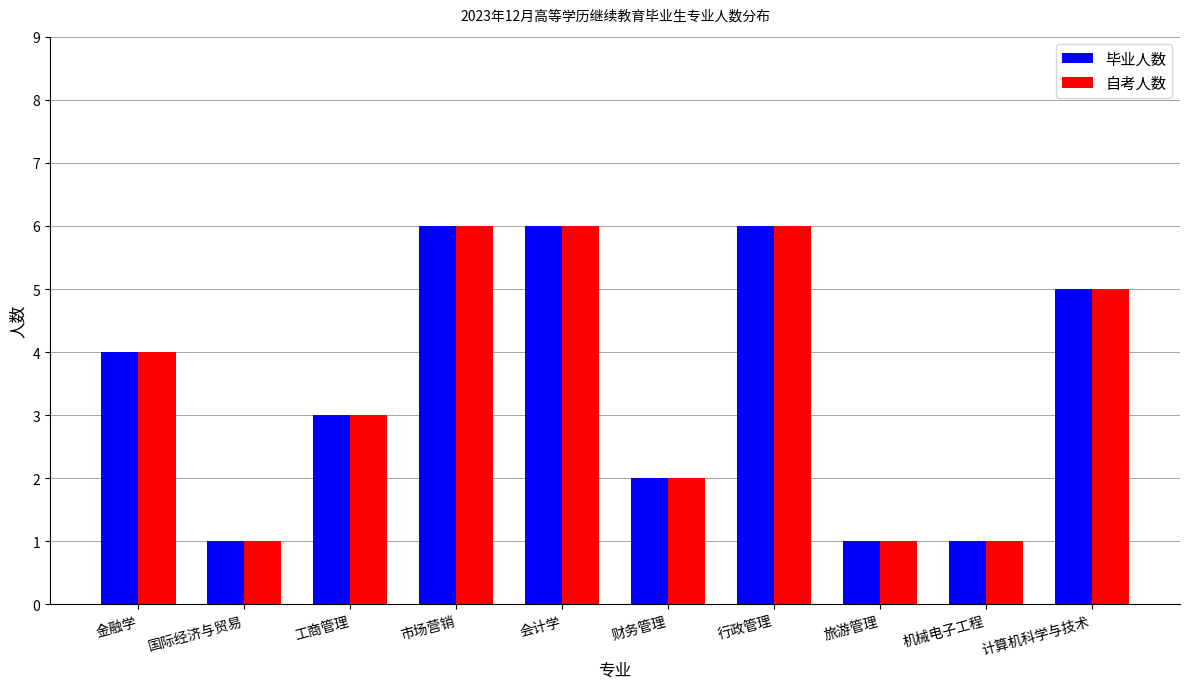

Is it true that 毕业人数 equals 1 at 工商管理?

False